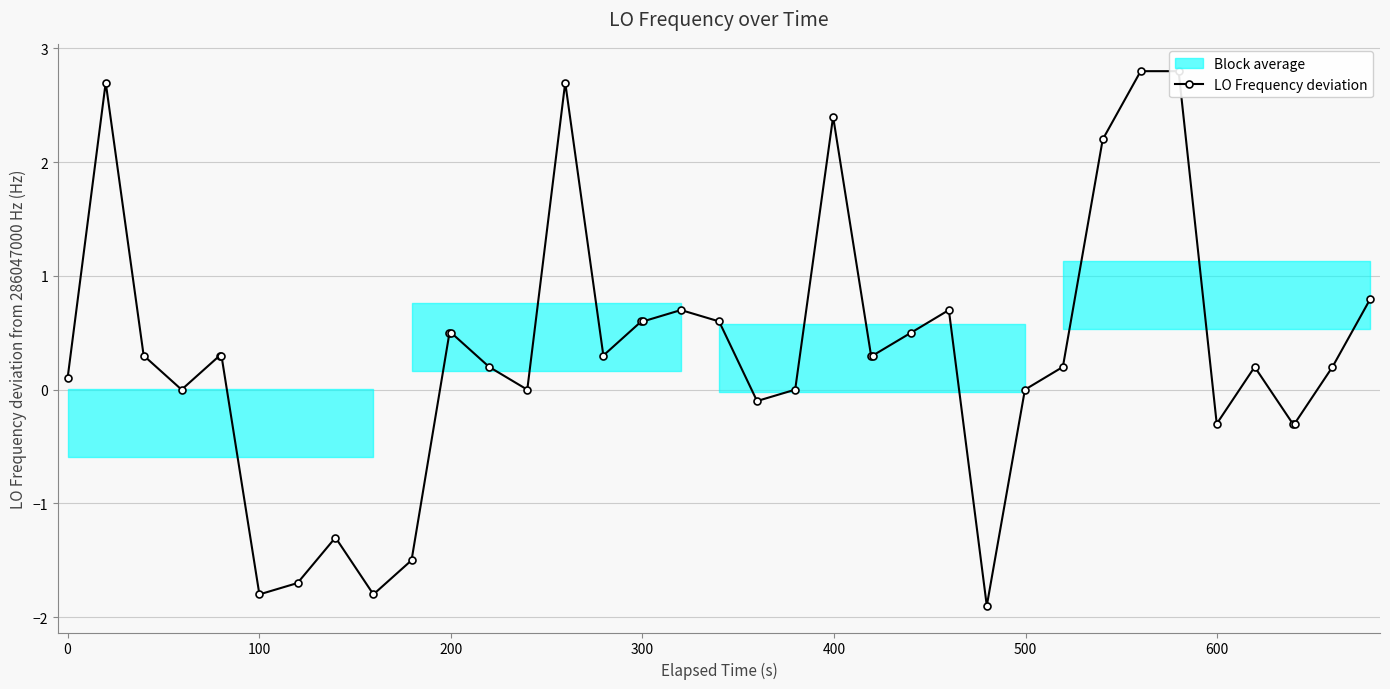

What is the sum of all values?

12.8